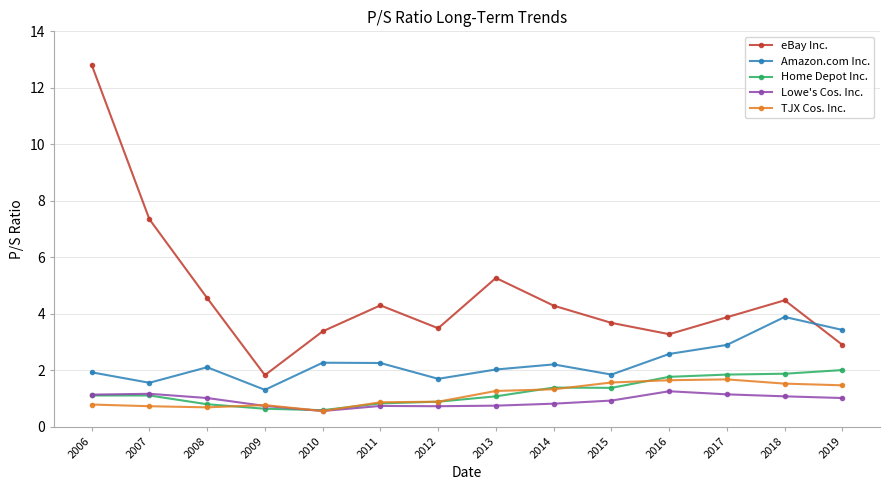

True or false: eBay Inc. and TJX Cos. Inc. intersect in this chart.

False